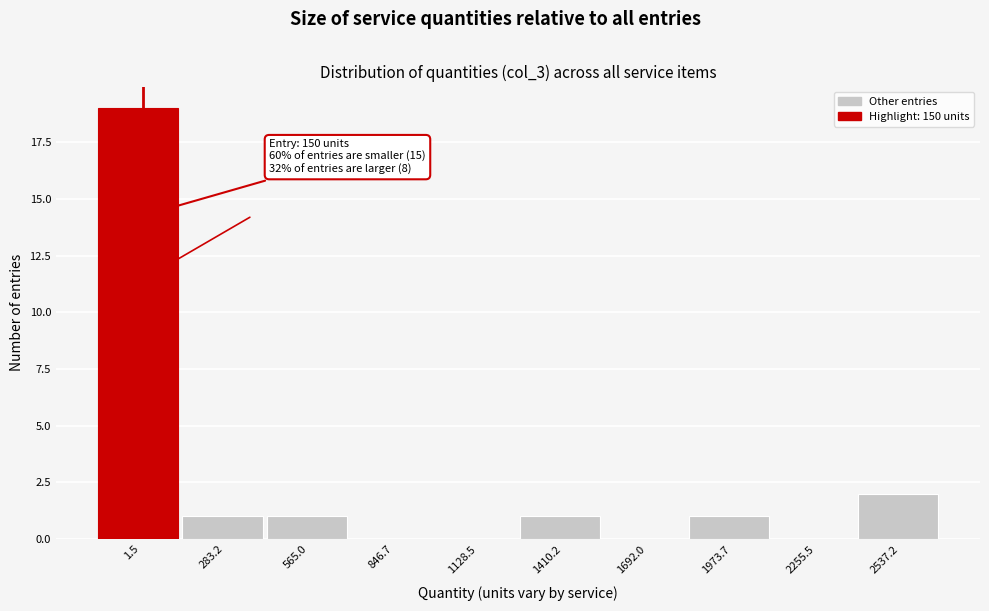

Reading left to right, transcribe all the data shown in this chart.

1.5=19	283.2=1	565.0=1	846.7=0	1128.5=0	1410.2=1	1692.0=0	1973.7=1	2255.5=0	2537.2=2